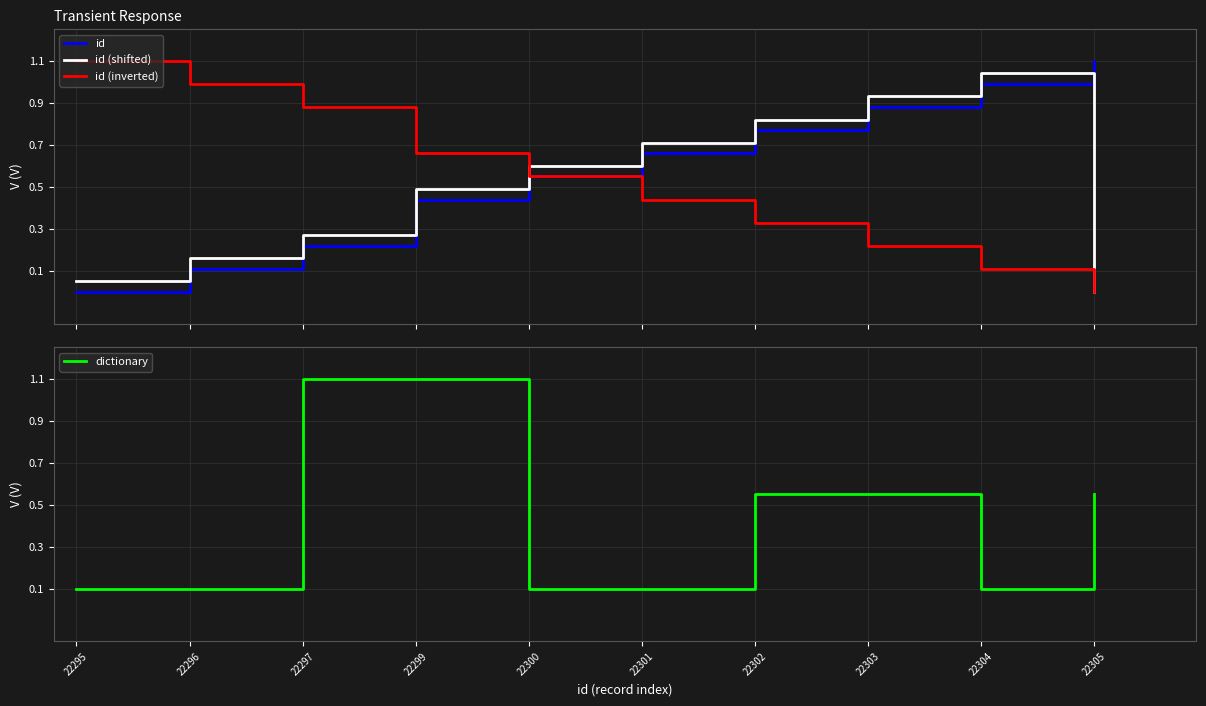

What is the value of the id point at the 8th from the left?

0.9